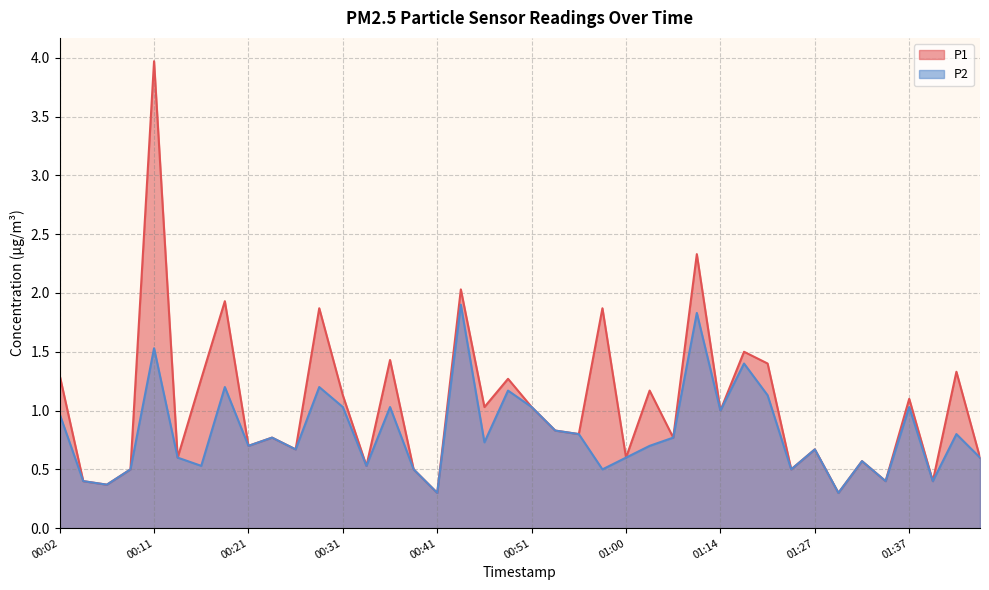

How many categories are shown in the chart?

40